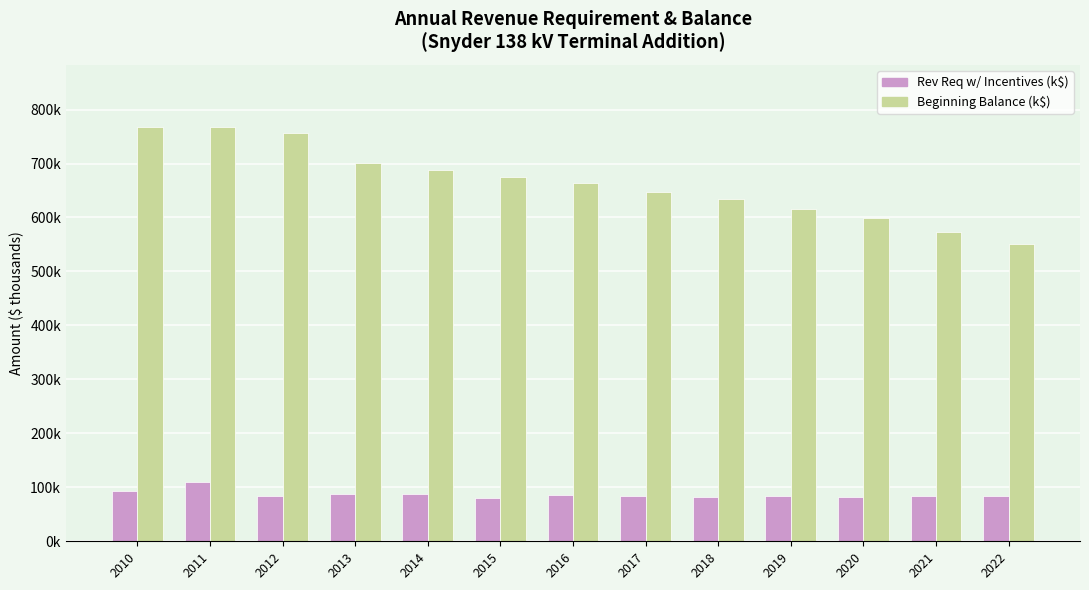

Are the bars grouped side by side (vs. stacked)?

Yes